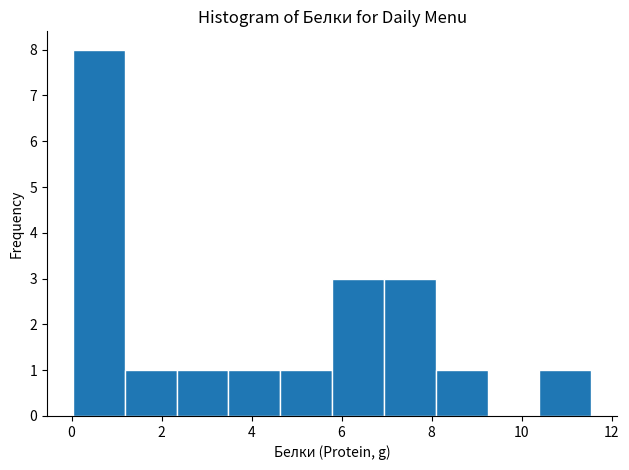

Reading left to right, transcribe this chart: for each bar, give the range it covers on the x-axis and its height. Neither the bar edges nor the heights are printed on the chart, so give them approximately, as read against the axes.

0.0 to 1.2: 8
1.2 to 2.4: 1
2.4 to 3.4: 1
3.4 to 4.6: 1
4.6 to 5.8: 1
5.8 to 7.0: 3
7.0 to 8.0: 3
8.0 to 9.2: 1
9.2 to 10.4: 0
10.4 to 11.6: 1